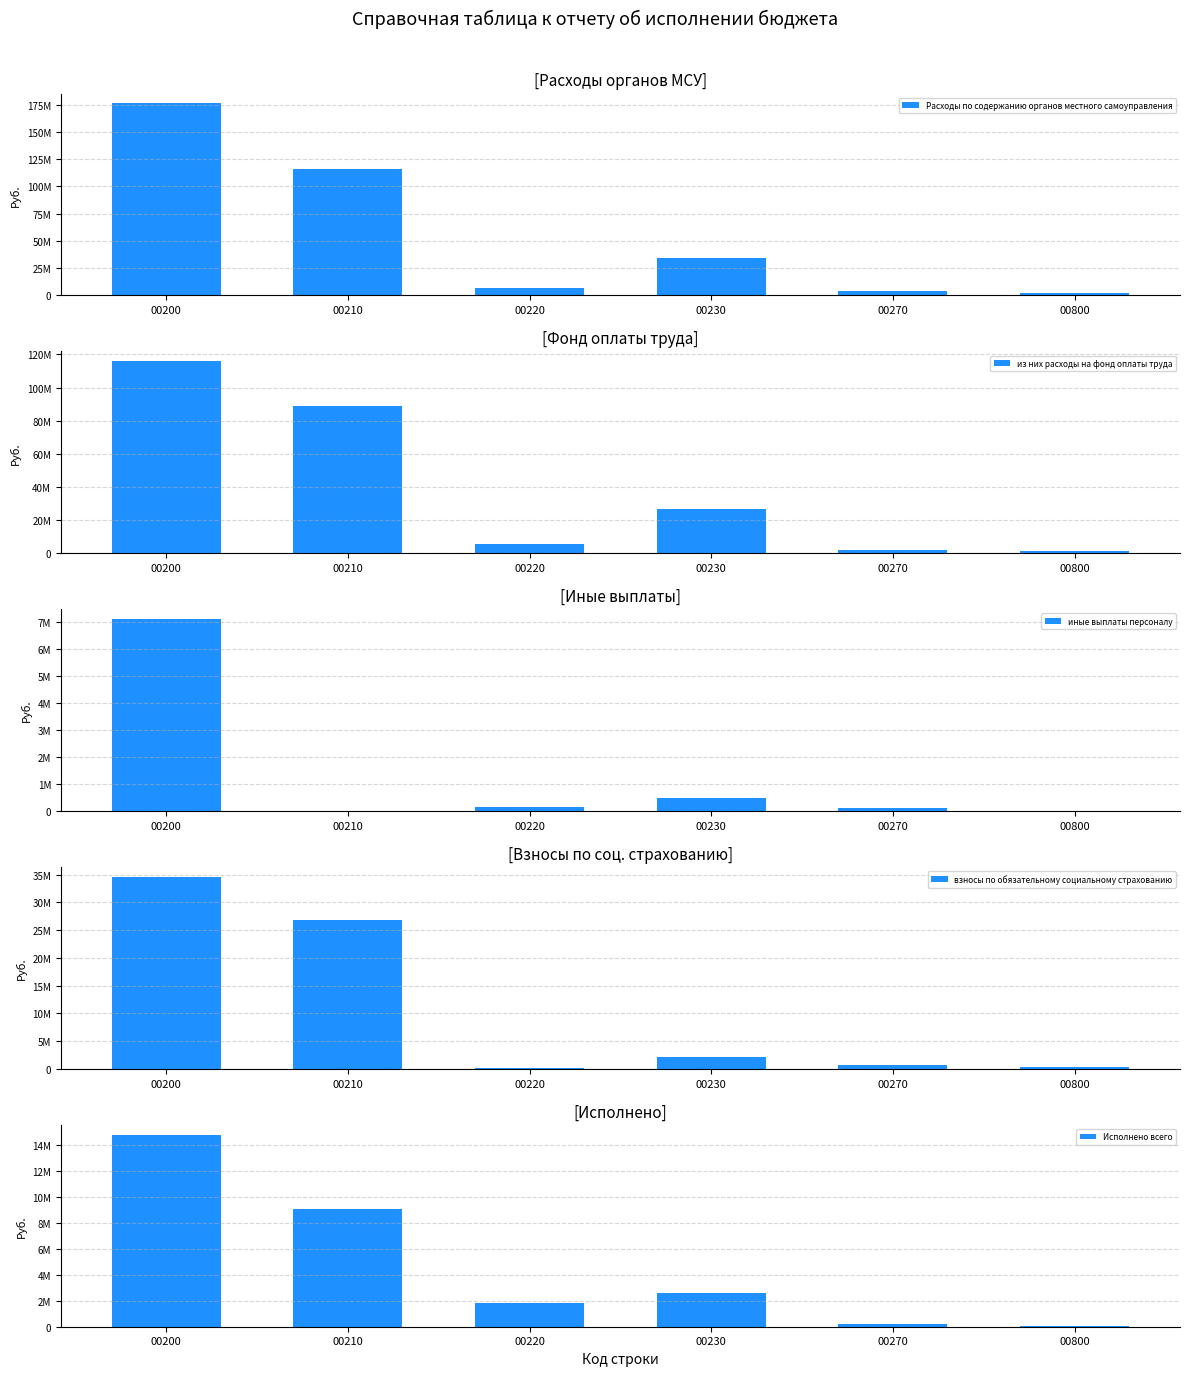

What is the difference between the highest and lowest values at 00220?

7015400.0